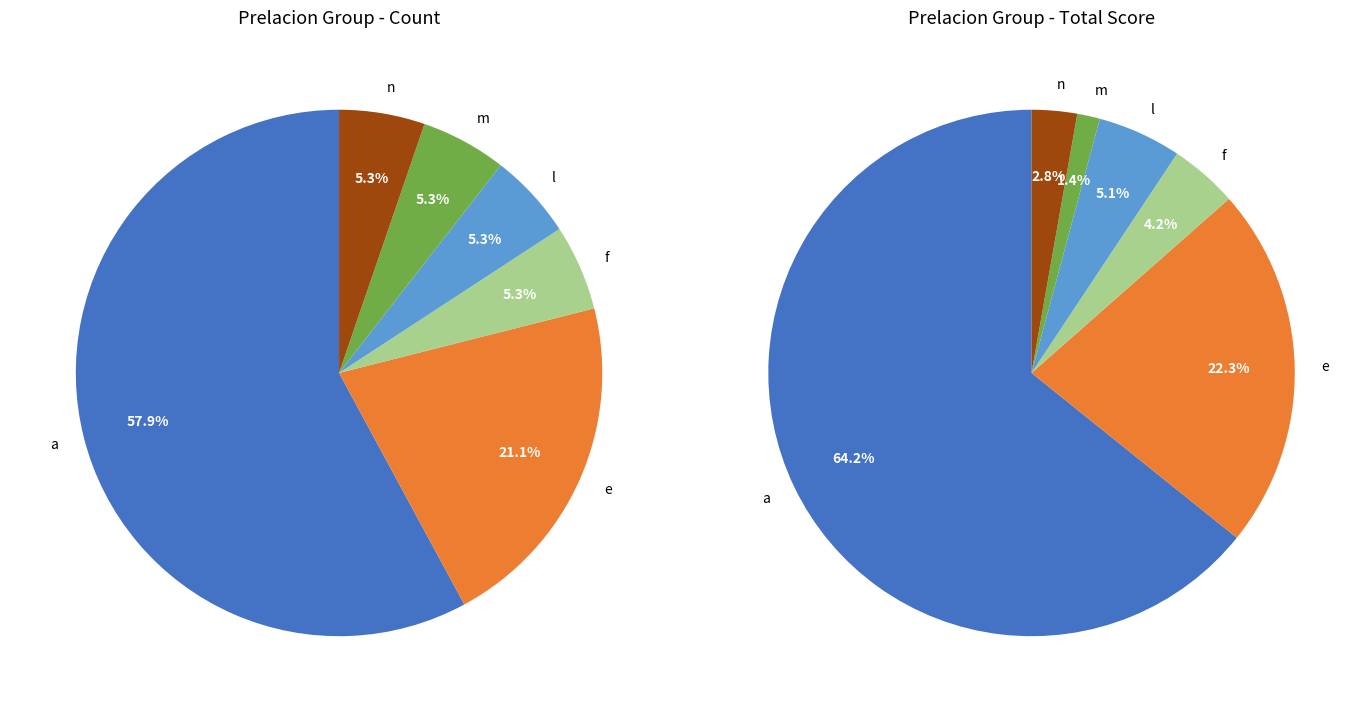

Which category has the biggest portion of the pie?

a